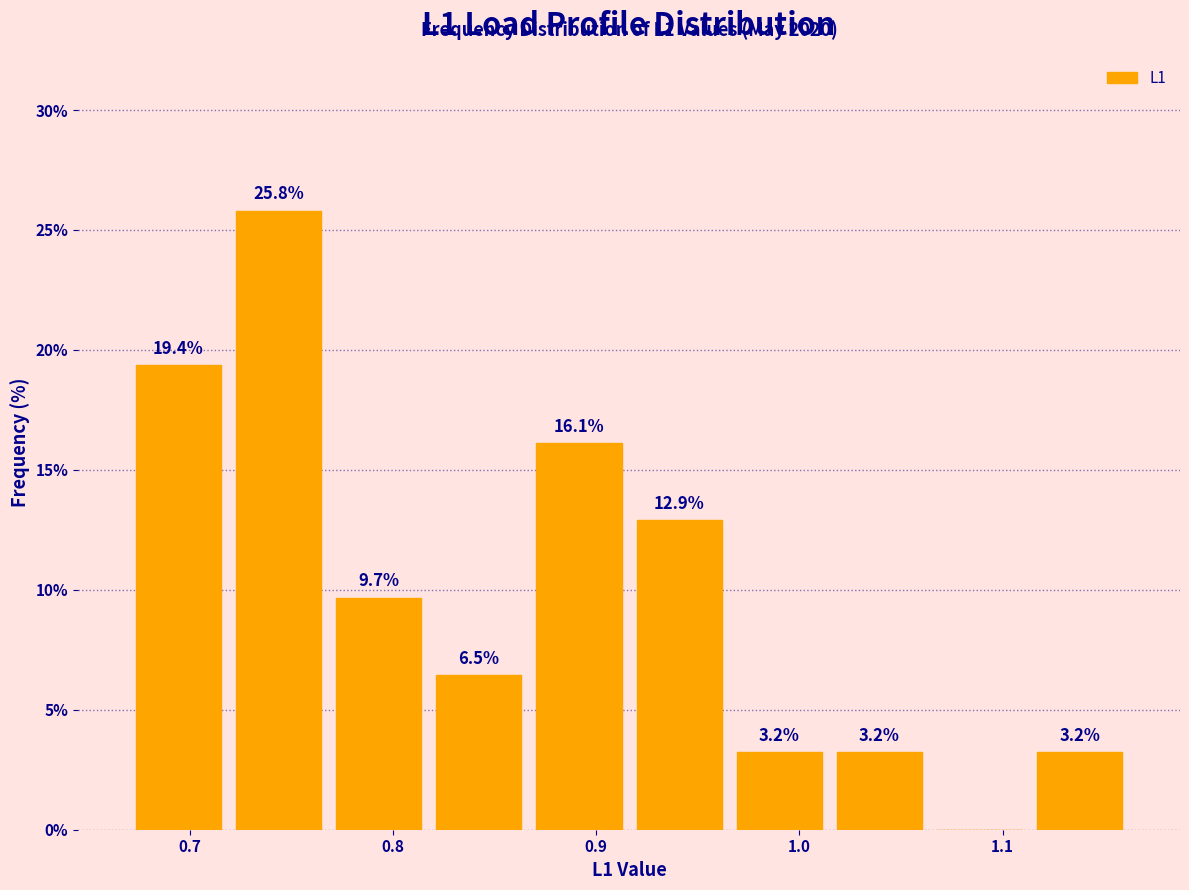

Which range on the x-axis has the tallest bar?

0.72 to 0.77